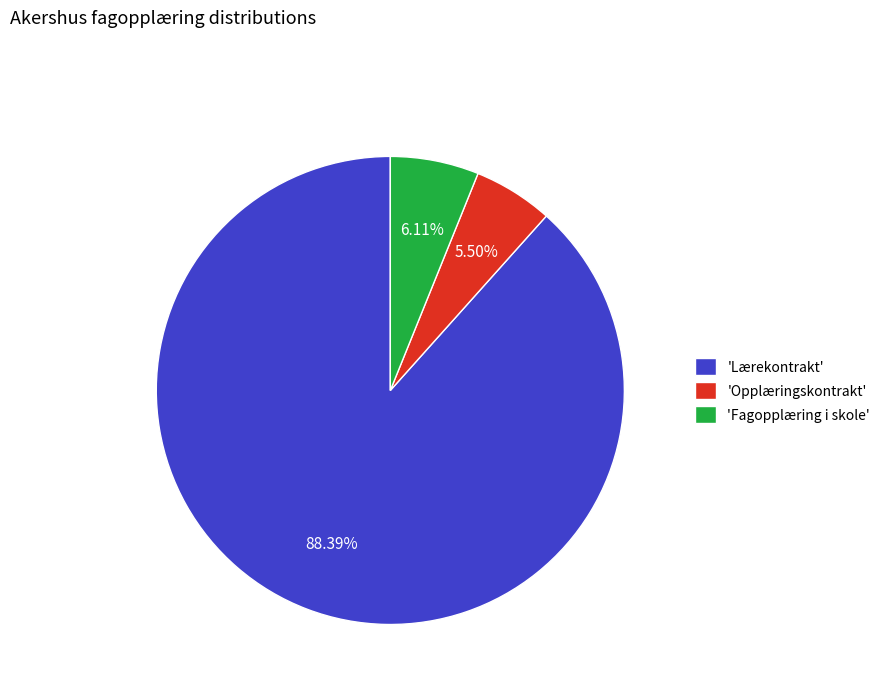

What is the ratio of the value at 'Lærekontrakt' to the value at 'Fagopplæring i skole'?

14.5